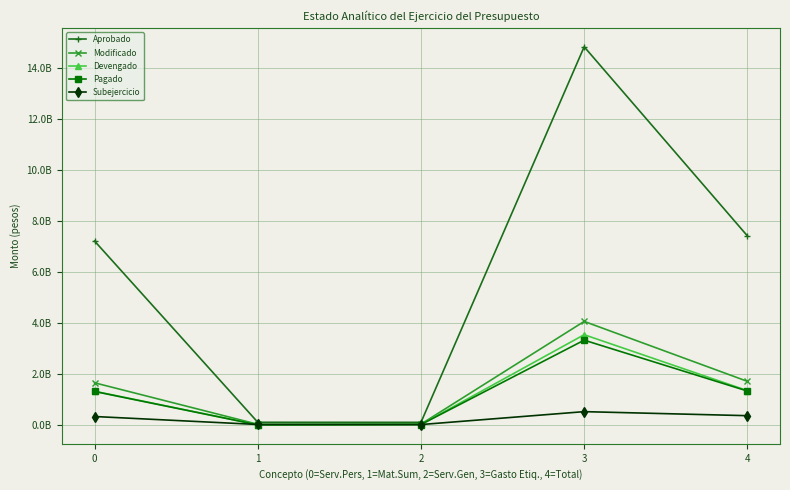

Does the chart have visible grid lines?

Yes